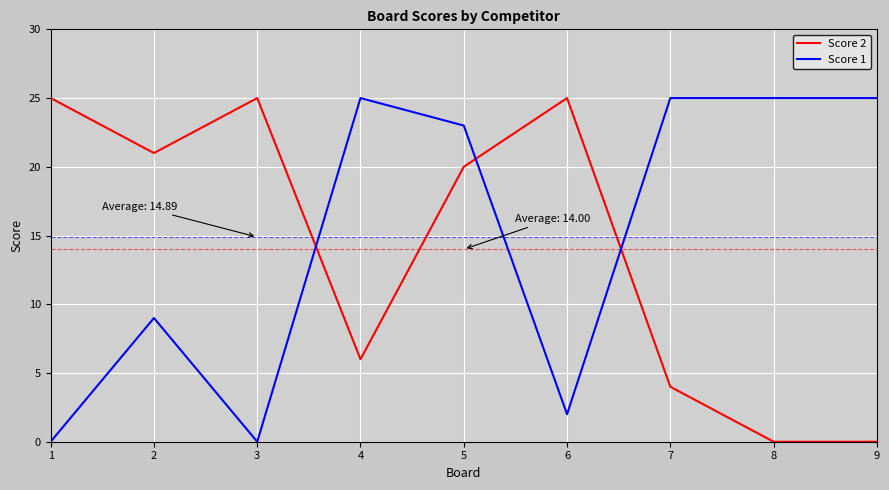

The value of Score 2 at 8 is -8. True or false?

False